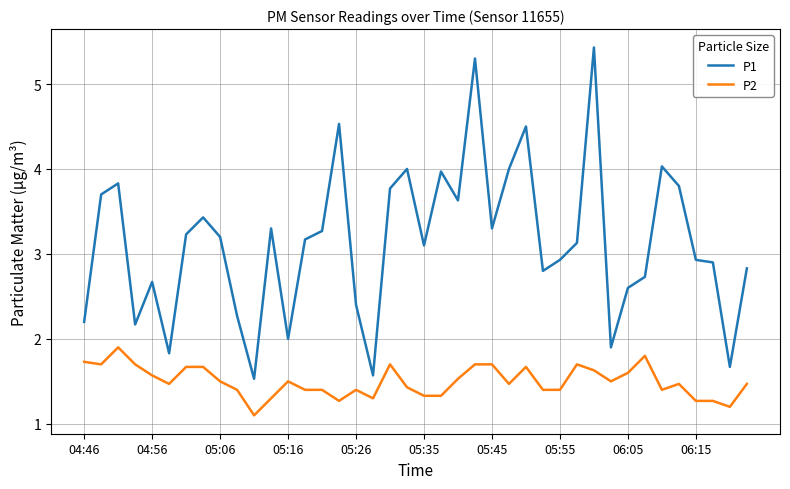

List the series in order of their peak value, highest first.

P1, P2